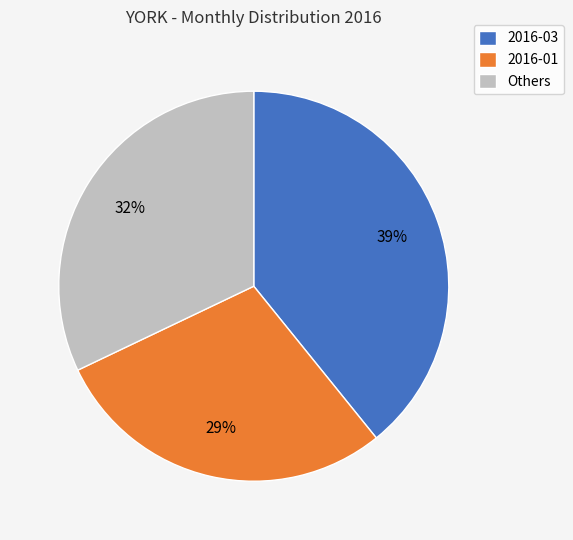

To the nearest percent, what is the difference between the largest and smallest slice percentages?

10%